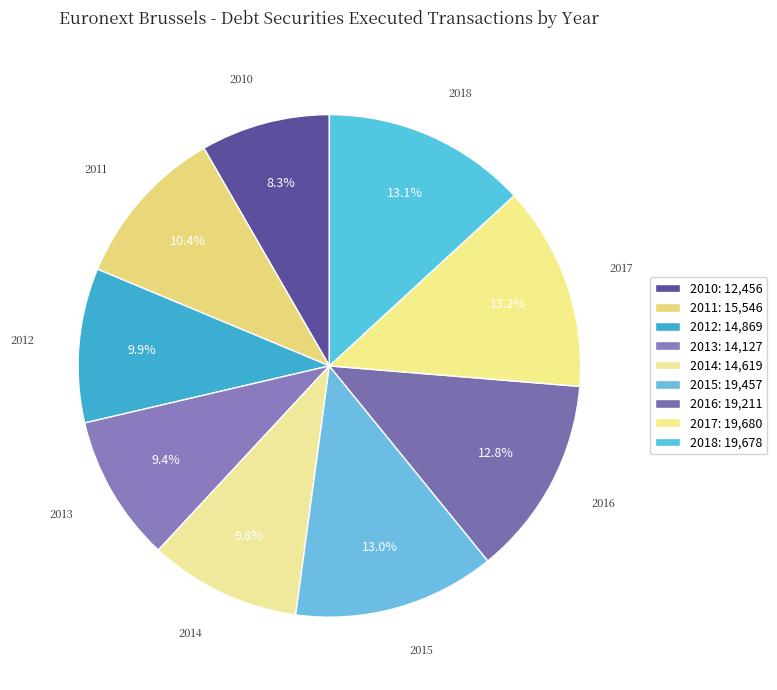

Does 2013 account for over 50% of the chart?

No